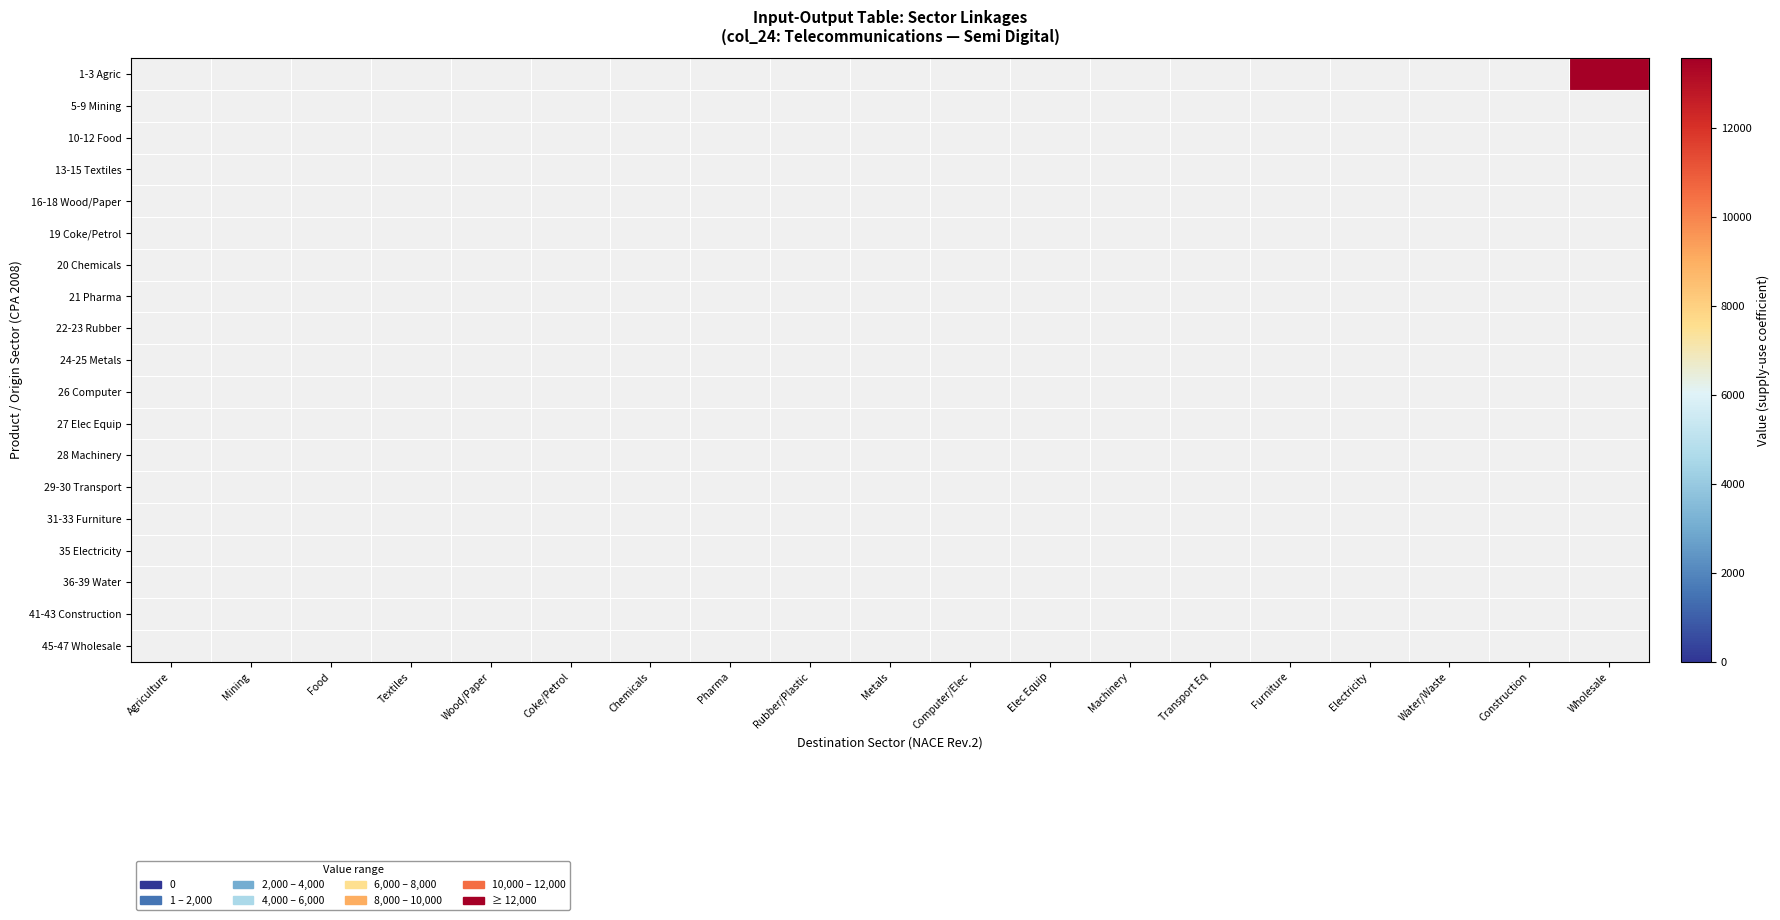

Which series has the largest total across all categories?

1-3 Agric